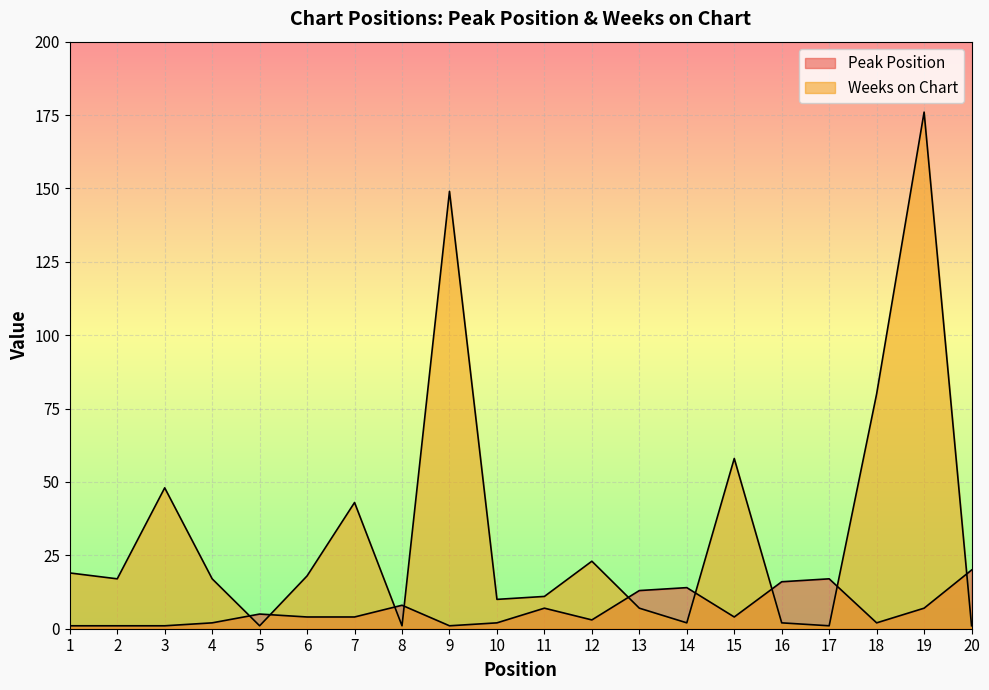

What is the difference between the maximum and minimum values in the Weeks on Chart series?

175